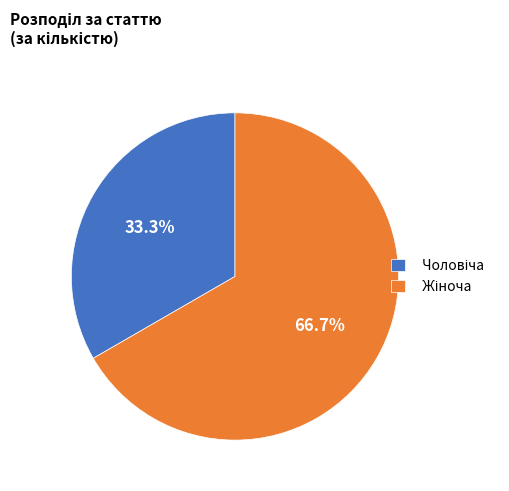

To the nearest percent, what is the difference between the Жіноча and Чоловіча slice percentages?

33%